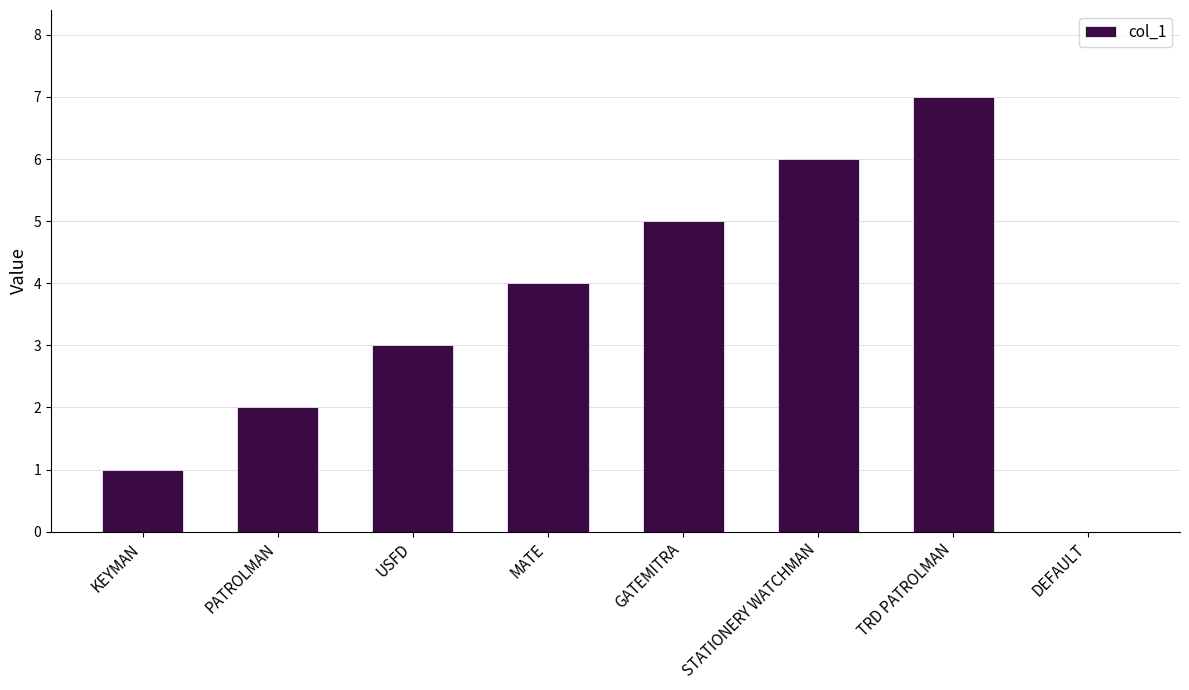

What is the average value?

4